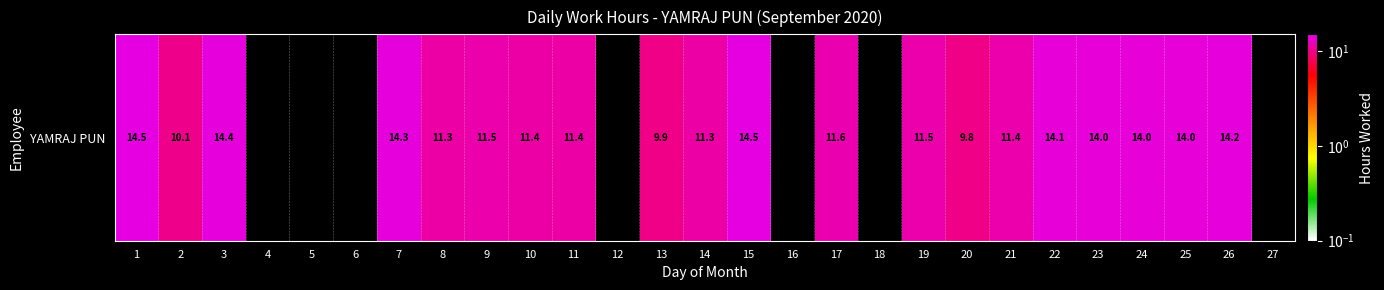

Rank the categories by value from lowest to highest.

4, 5, 6, 12, 16, 18, 27, 20, 13, 2, 14, 8, 10, 11, 21, 19, 9, 17, 24, 25, 23, 22, 26, 7, 3, 15, 1